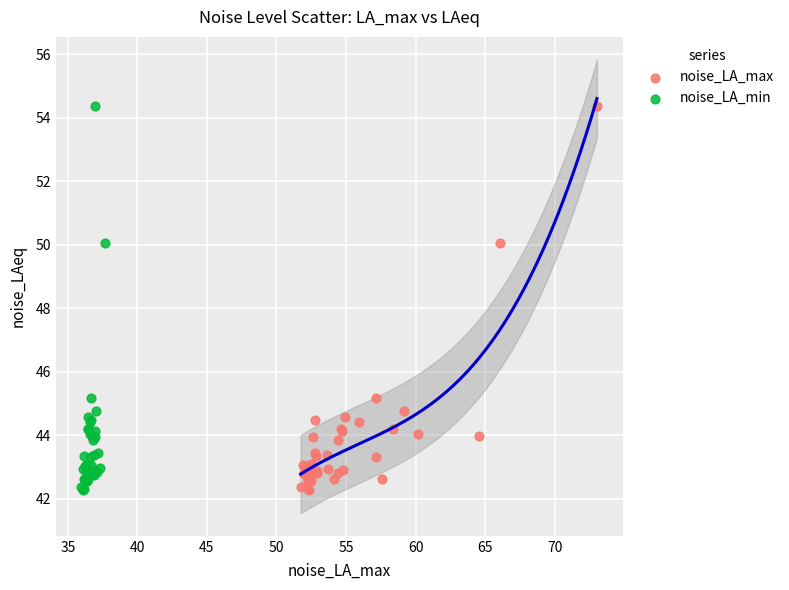

What are all the series names shown in the legend?

noise_LA_max, noise_LA_min